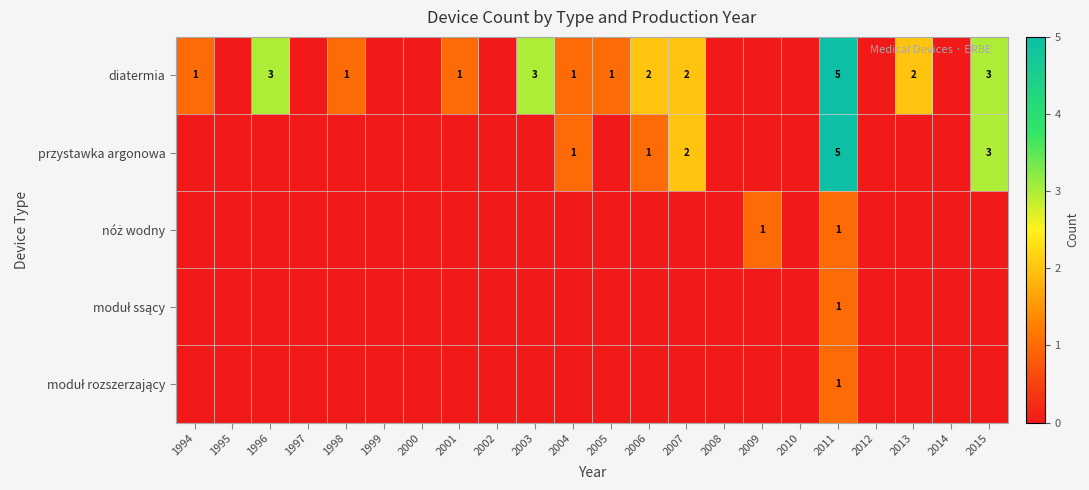

What is the spread (max minus min) of values at 2011?

4